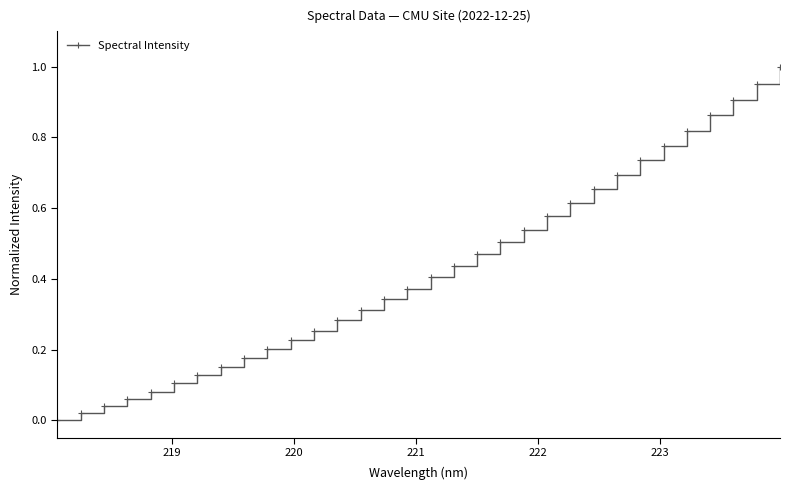

What is the sum of all values?

13.7